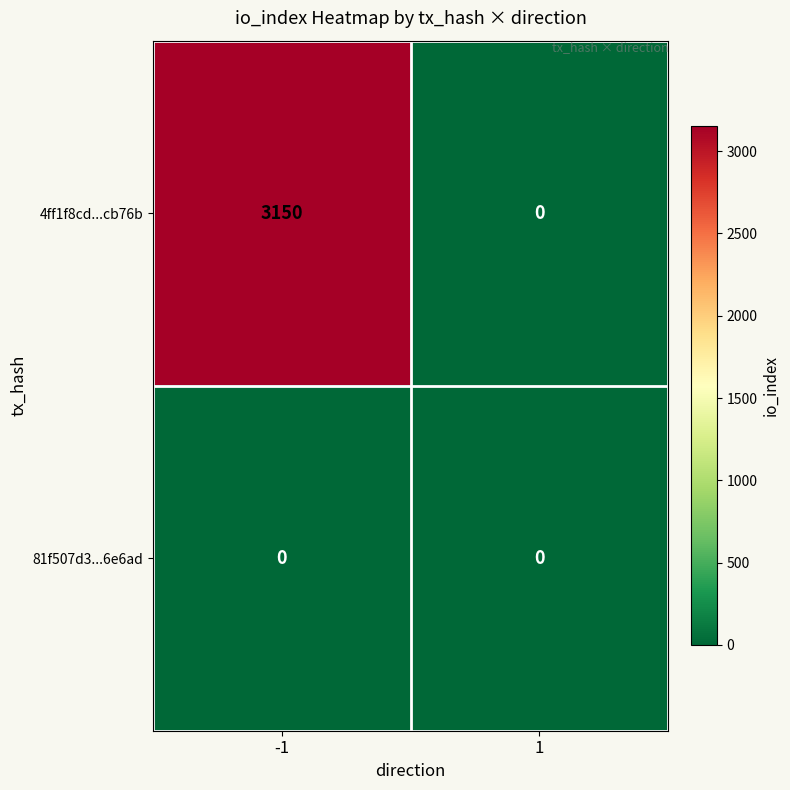

Rank the series by their average value, from lowest to highest.

81f507d3...6e6ad, 4ff1f8cd...cb76b